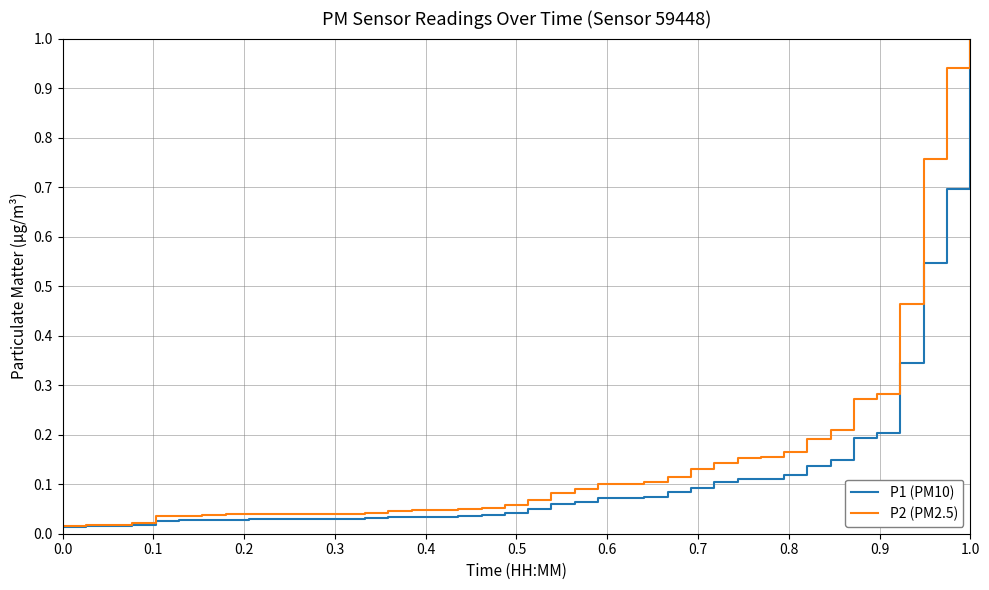

Which series has the widest spread of values?

P1 (PM10)